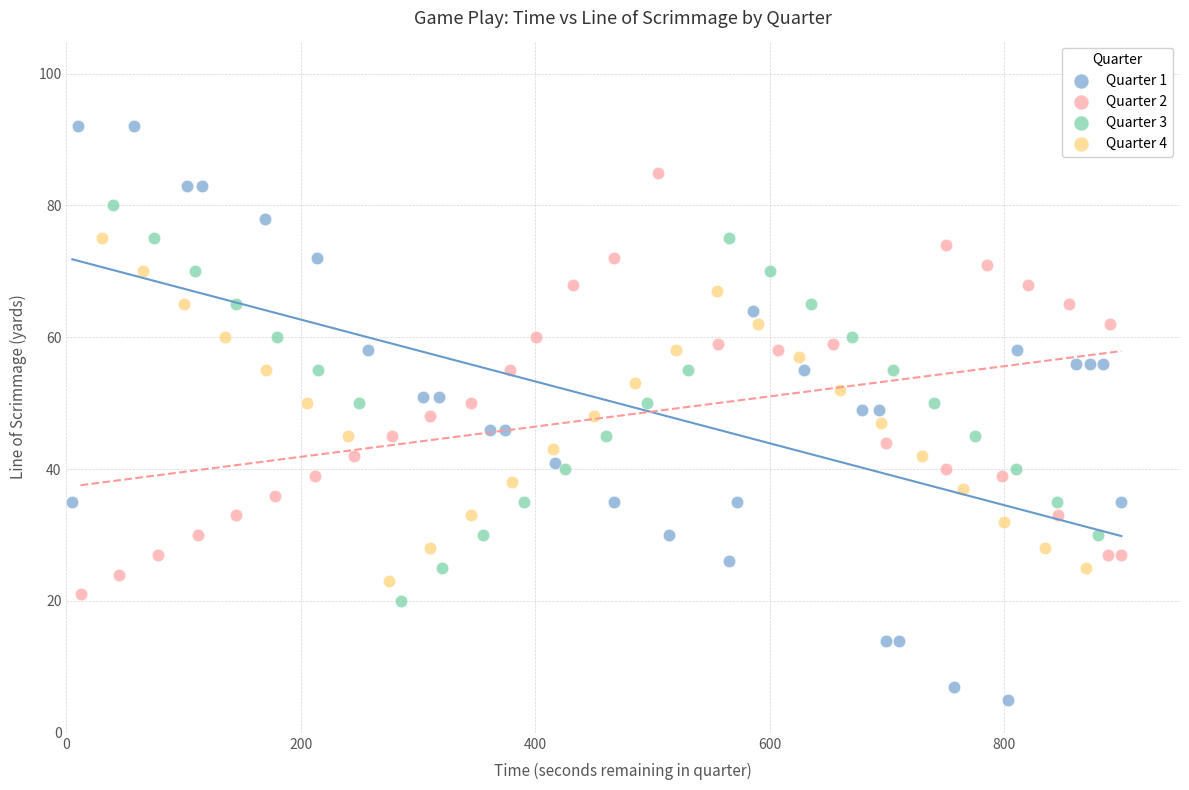

Which series reaches the minimum Y coordinate?

Quarter 1